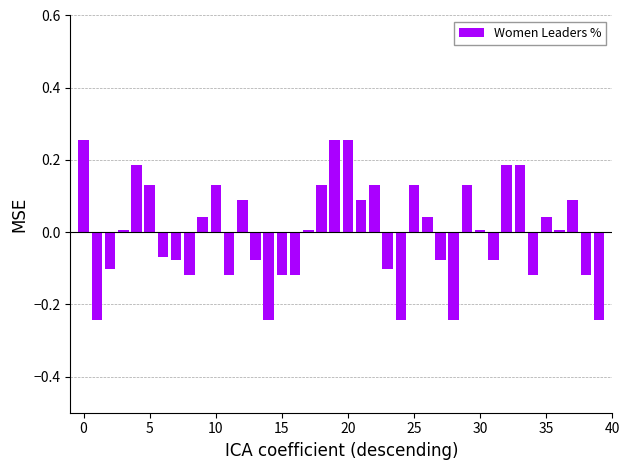

What is the difference between the maximum and second lowest values?

0.5